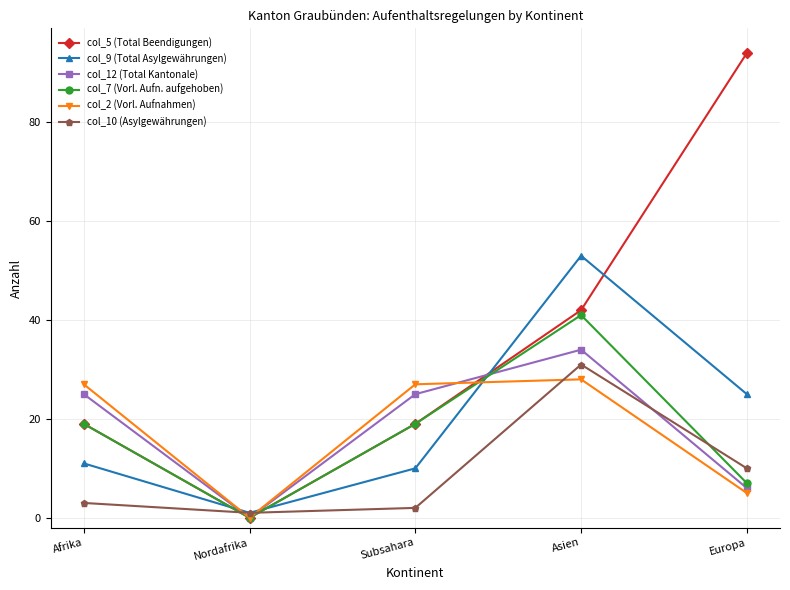

What is the label of the 3rd point from the right?

Subsahara